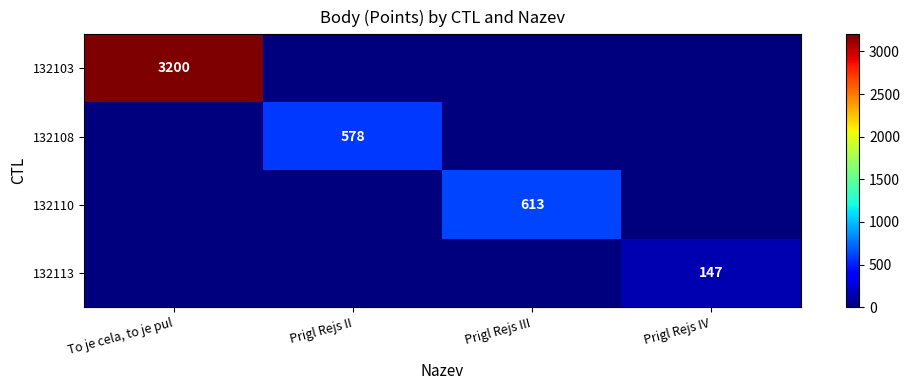

The 132113 series shows 147 at Prigl Rejs IV. True or false?

True